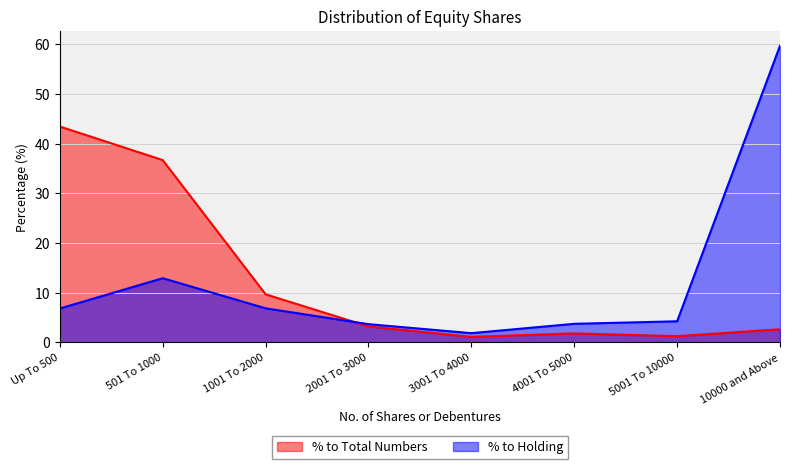

What is the difference between the maximum and second lowest values in the % to Total Numbers series?

42.2